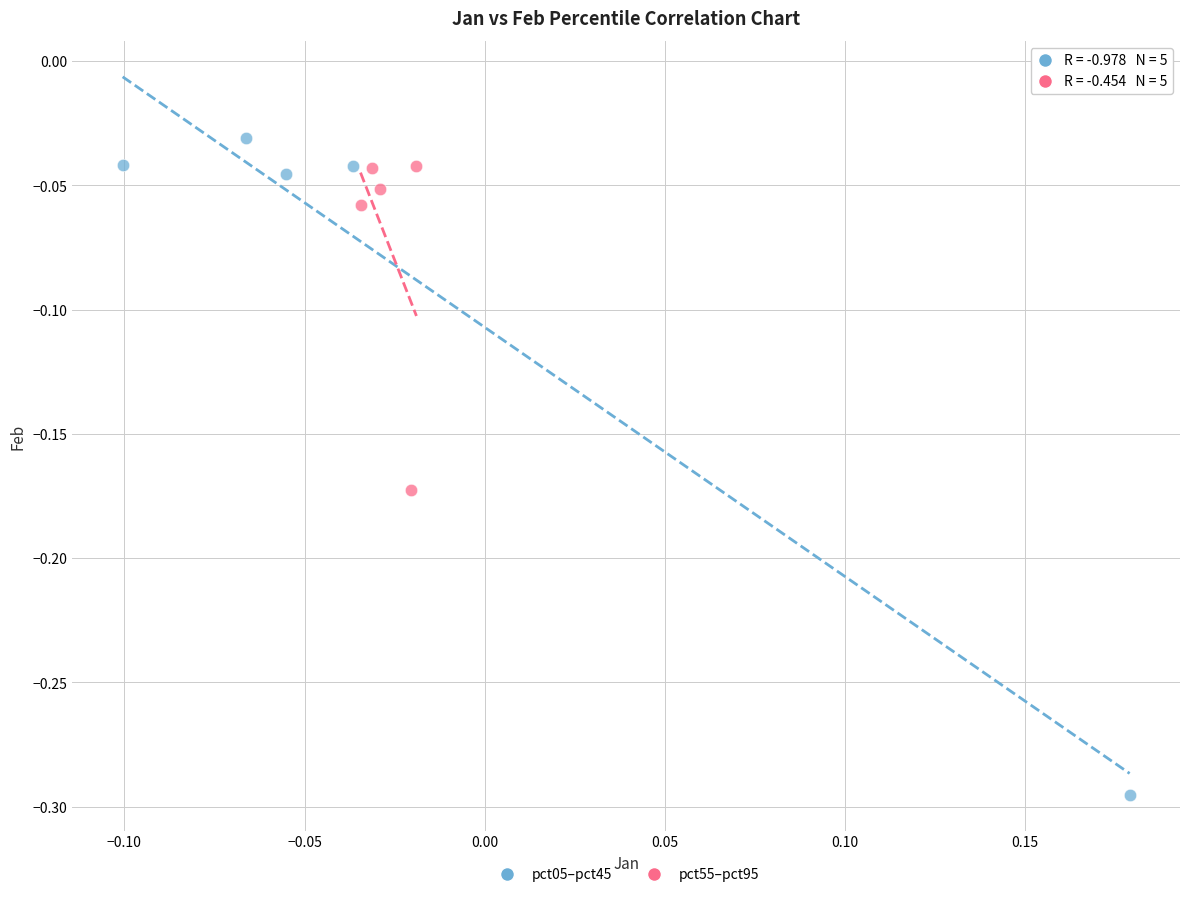

Which series reaches the minimum Y coordinate?

pct05–pct45